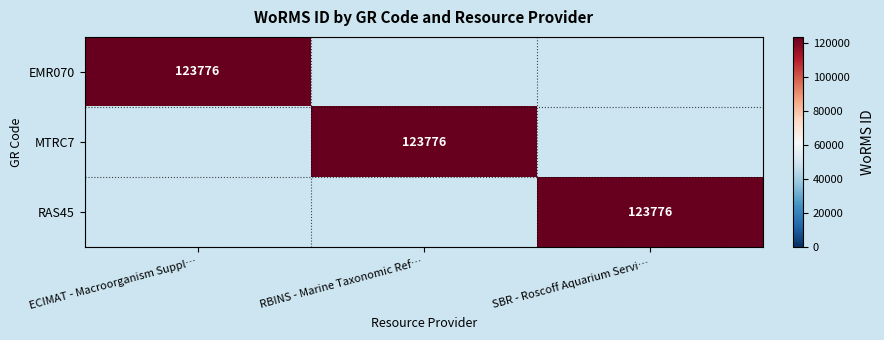

The value of EMR070 at ECIMAT - Macroorganism Suppl… is 189070. True or false?

False